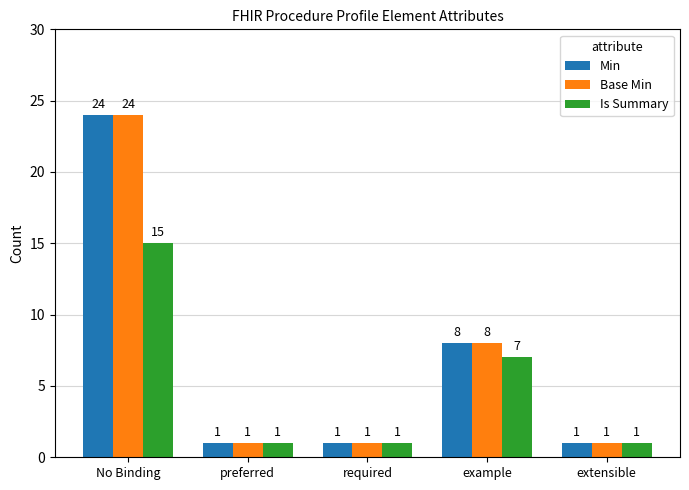

Reading left to right, list all the values displayed in this chart.

Min: 24	1	1	8	1
Base Min: 24	1	1	8	1
Is Summary: 15	1	1	7	1